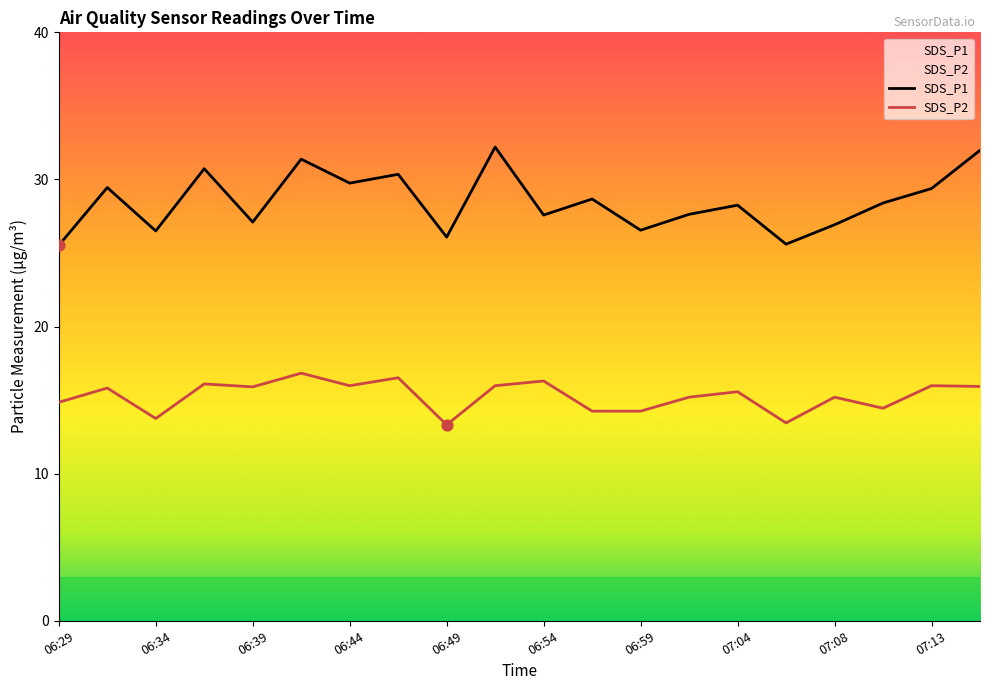

Which series has the largest total across all categories?

SDS_P1